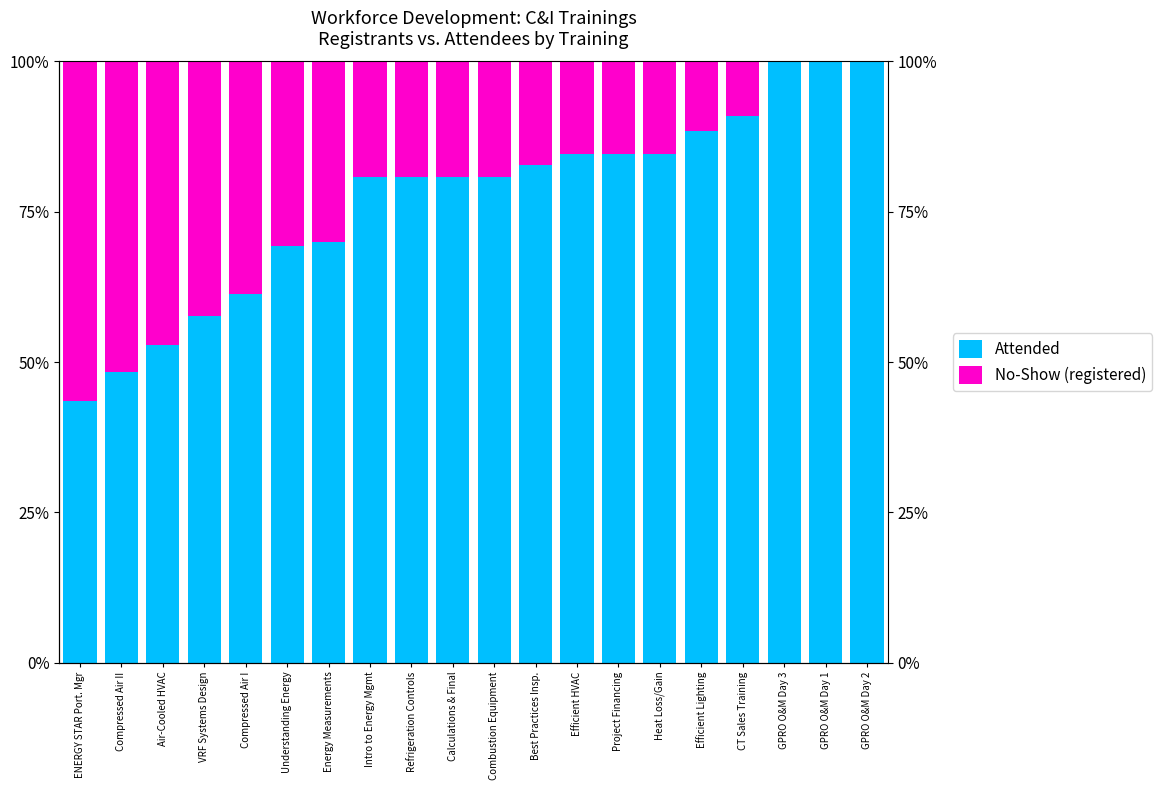

The No-Show (registered) series shows -9.4 at GPRO O&M Day 2. True or false?

False